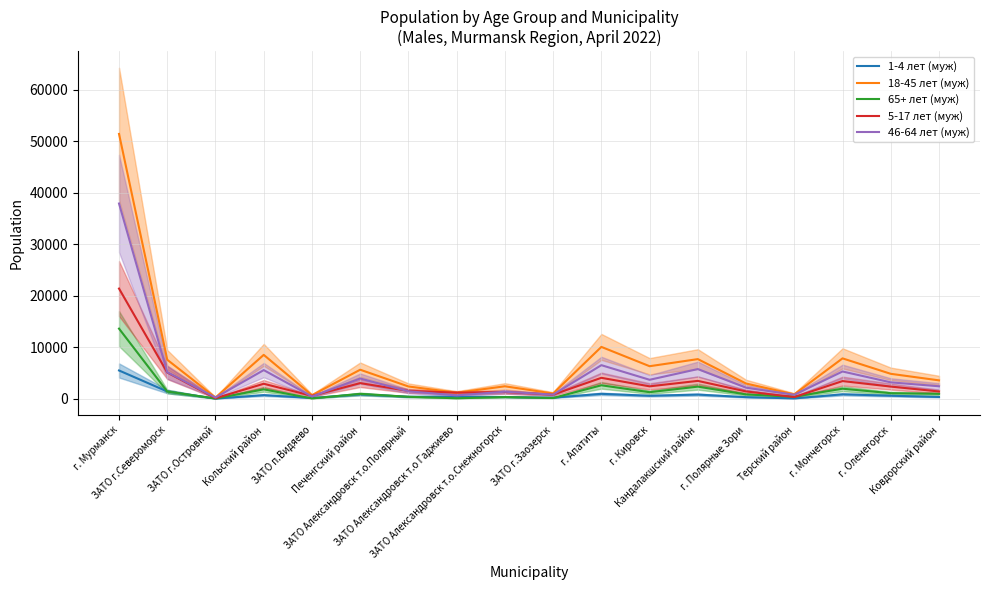

How many lines are shown in the chart?

5